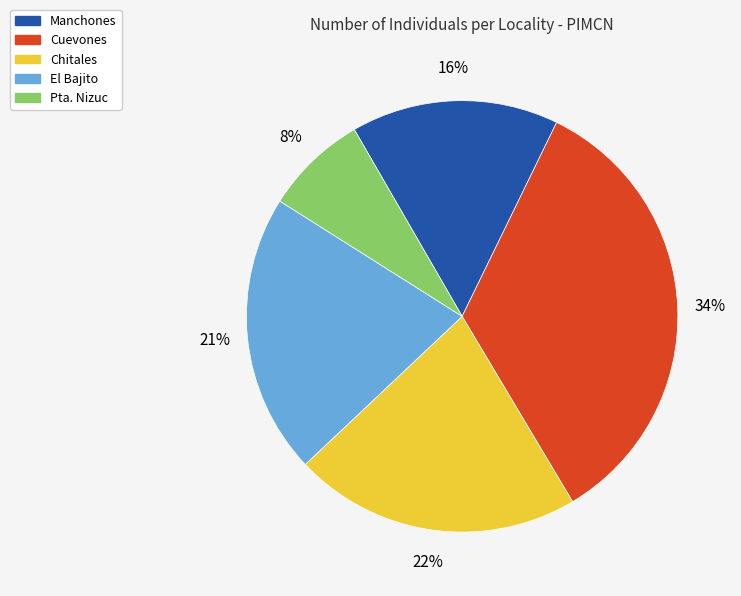

To the nearest percent, what is the average slice percentage?

20%